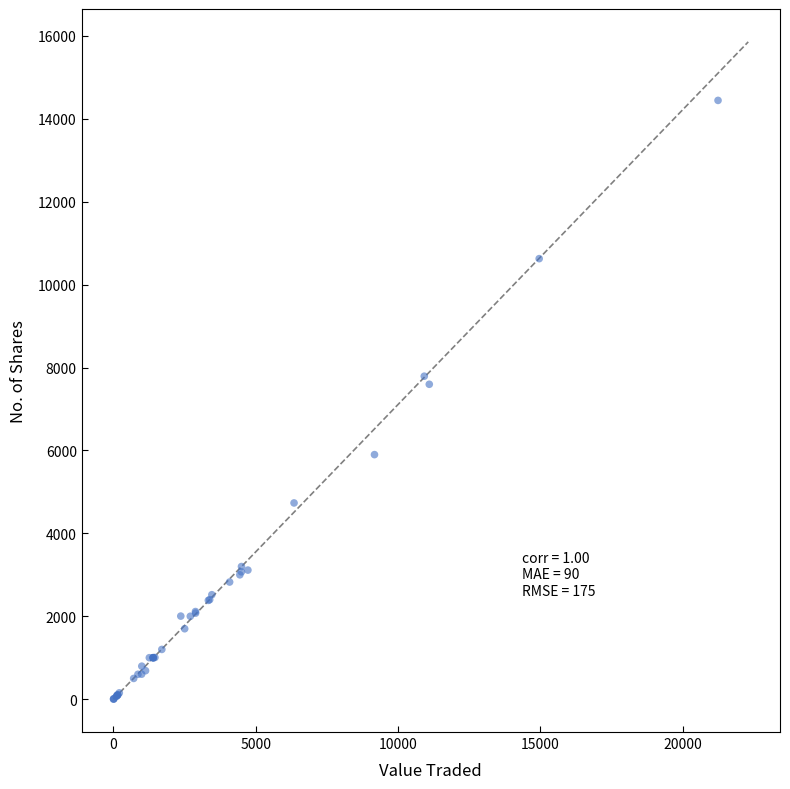

What Y value in the scatter plot is closest to 7223?

7597